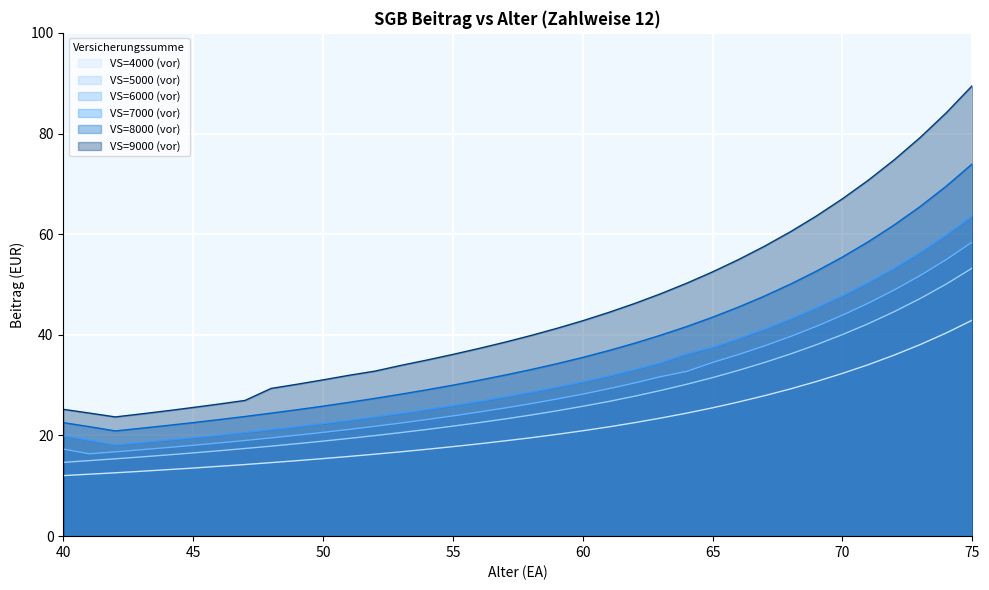

Where does the VS=5000 (vor) series first go above 24?

58